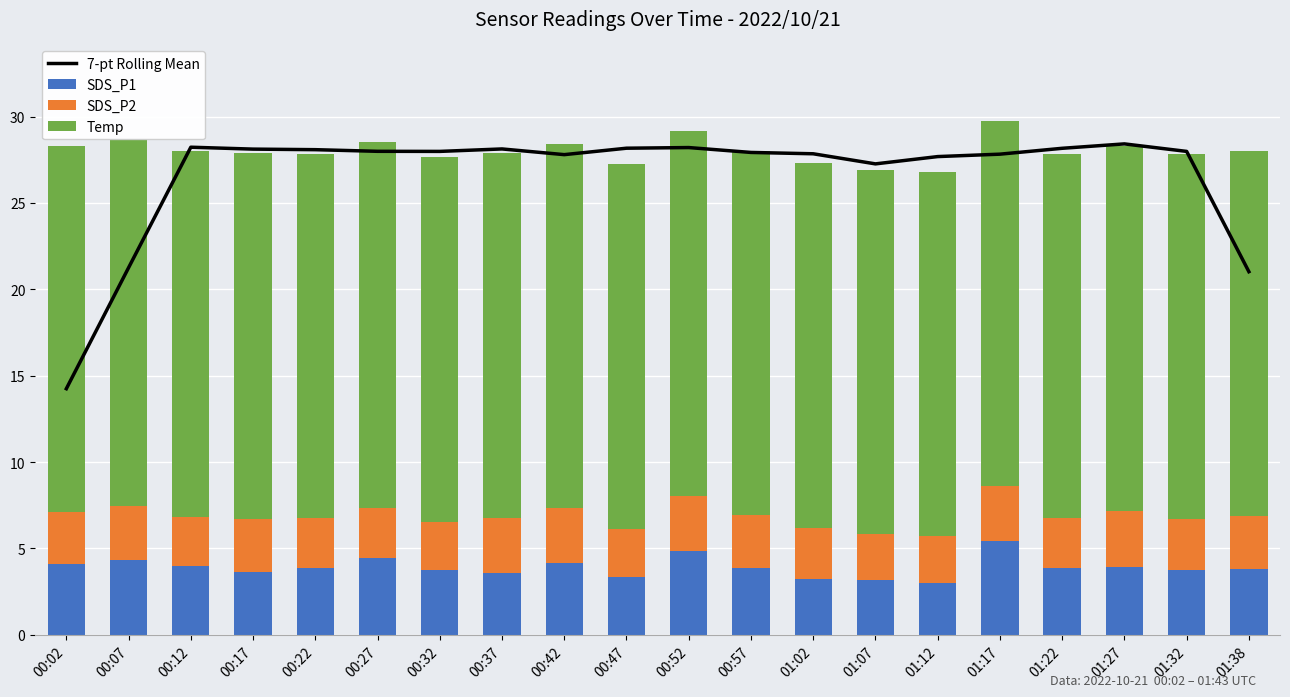

What is the highest value of the SDS_P1 series?

5.4